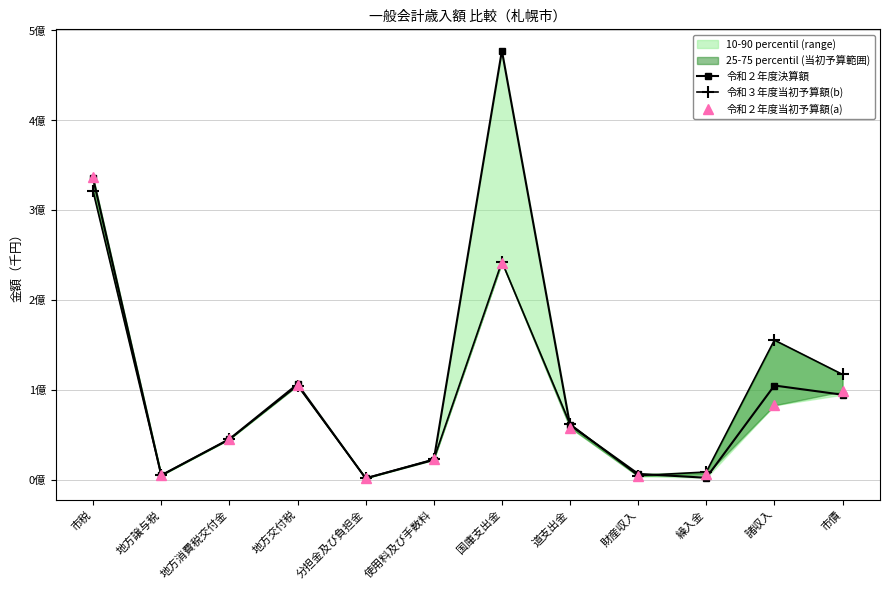

Reading left to right, transcribe all the data shown in this chart.

令和２年度決算額: 市税=335437317	地方譲与税=5364835	地方消費税交付金=45617267	地方交付税=106689293	分担金及び負担金=2021641	使用料及び手数料=22413685	国庫支出金=477494285	道支出金=61158057	財産収入=6959299	繰入金=2626657	諸収入=105212335	市債=94959000
令和３年度当初予算額(b): 市税=321000000	地方譲与税=5451123	地方消費税交付金=45422000	地方交付税=105200000	分担金及び負担金=2182179	使用料及び手数料=23129626	国庫支出金=242777580	道支出金=62315710	財産収入=5059011	繰入金=9016526	諸収入=155709265	市債=117529000
令和２年度当初予算額(a): 市税=336600000	地方譲与税=5622907	地方消費税交付金=45986000	地方交付税=106000000	分担金及び負担金=2243199	使用料及び手数料=23852794	国庫支出金=241863055	道支出金=58425732	財産収入=4459787	繰入金=6399163	諸収入=83251081	市債=98581000